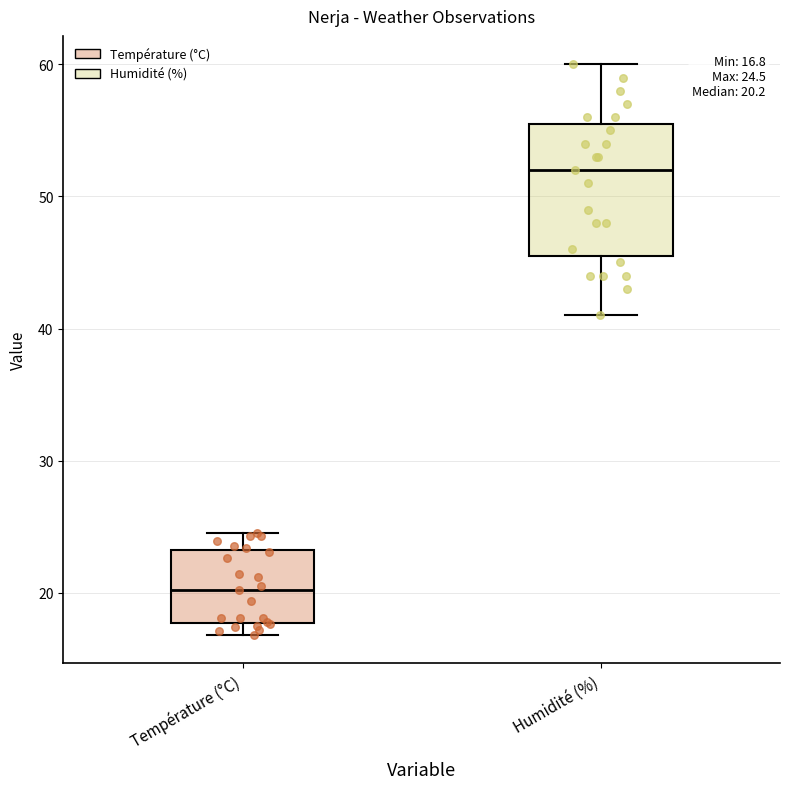

Which box is the tallest, from its lower edge to its upper edge?

Humidité (%)